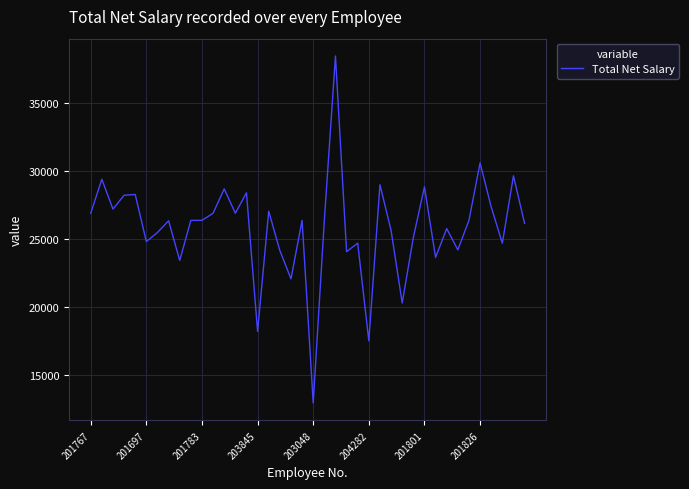

What is the minimum value shown in the chart?

12967